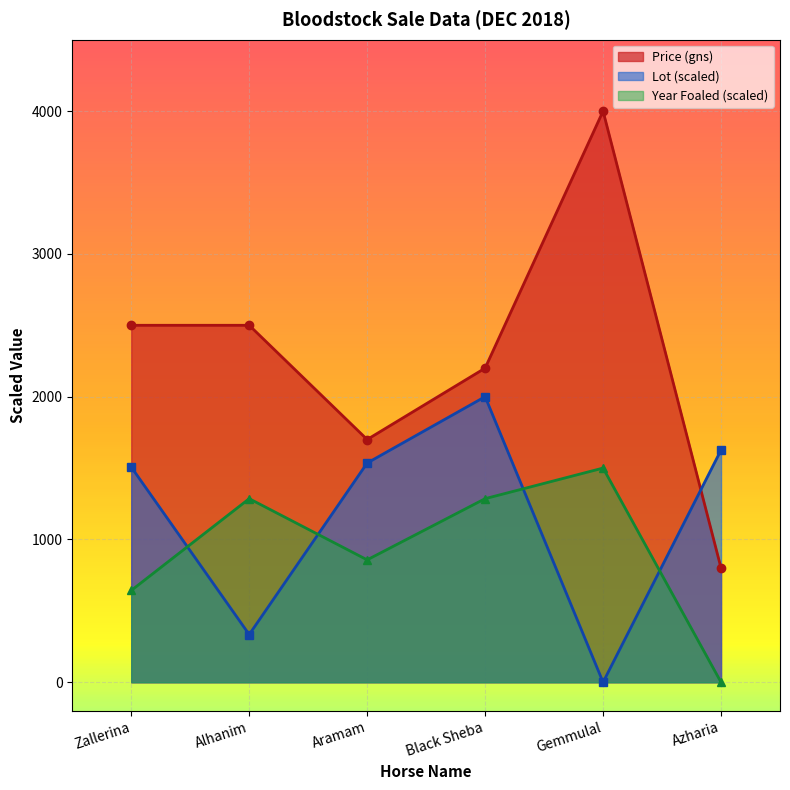

What is the total value across all series at Aramam?

4092.6